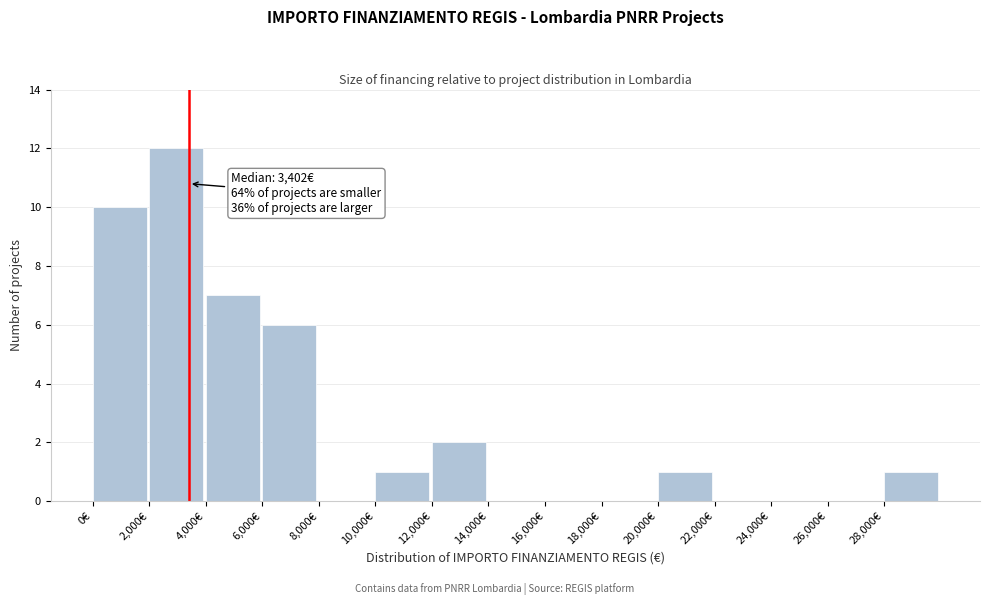

Over which range of the x-axis is the bar tallest?

2000 to 4000